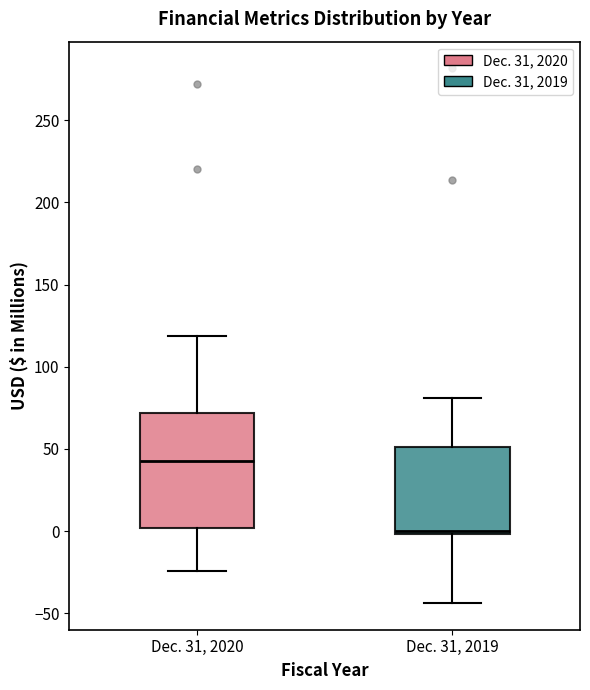

Reading left to right, transcribe this box plot: for each box, give where its median line is, the range the box spans, and where its two whiskers end, as read against the y-axis. The values are not printed on the chart, so give them approximately, as read against the axis.

Dec. 31, 2020: median 45, box 0 to 70, whiskers -25 to 120
Dec. 31, 2019: median 0 (just above the box's lower edge), box 0 to 50, whiskers -45 to 80